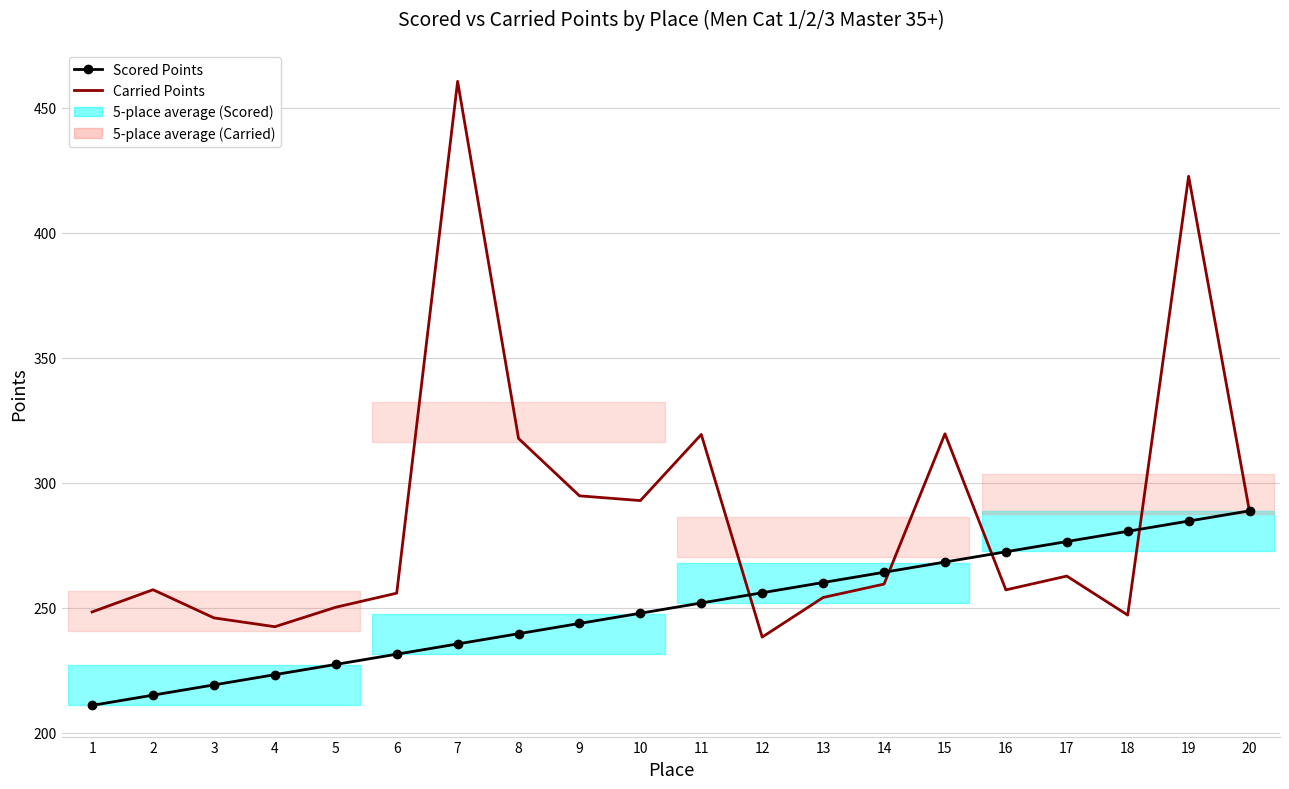

Reading right to left, what are all the values shown in this chart?

Scored Points: 288.7	284.6	280.5	276.4	272.3	268.2	264.2	260.1	256.0	251.9	247.8	243.7	239.6	235.5	231.4	227.3	223.2	219.1	215.0	210.9
Carried Points: 288.4	422.6	247.0	262.6	257.1	319.6	259.4	254.1	238.2	319.3	292.8	294.7	317.7	460.6	255.8	250.2	242.4	245.9	257.2	248.3